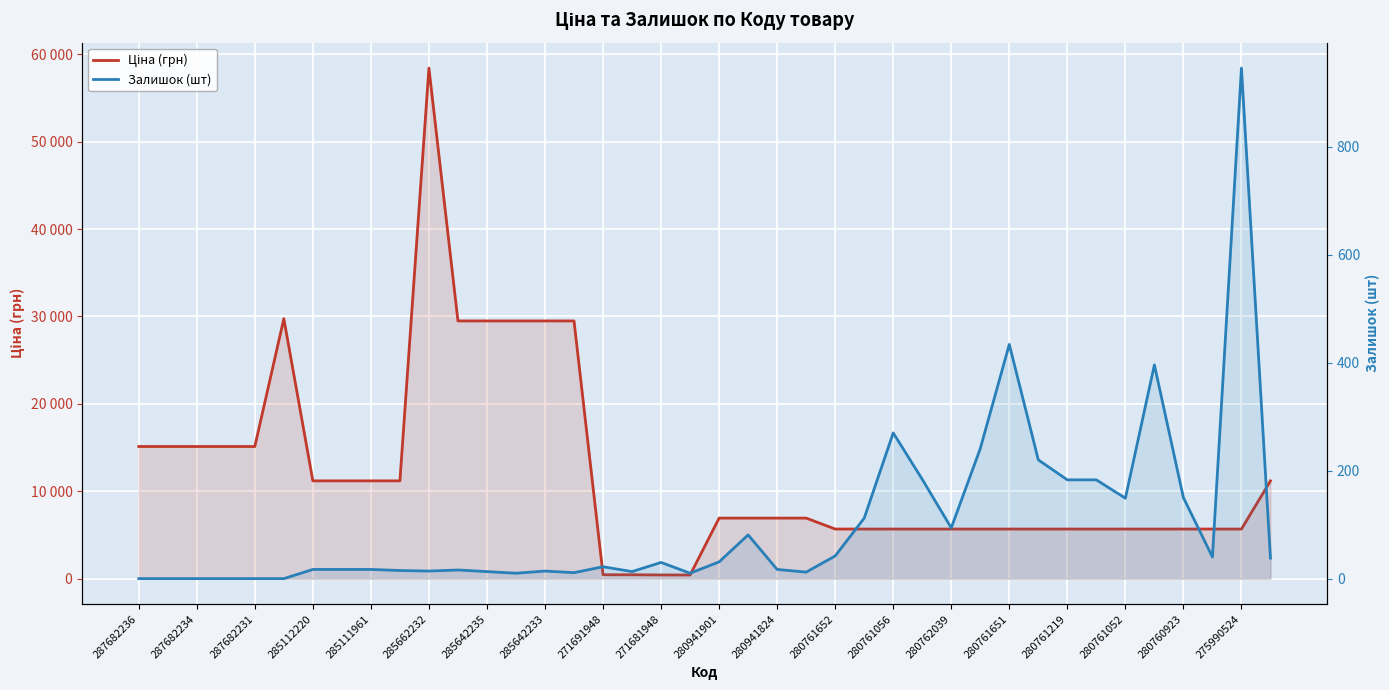

What is the difference between the second highest and minimum values in the Залишок (шт) series?

434.0